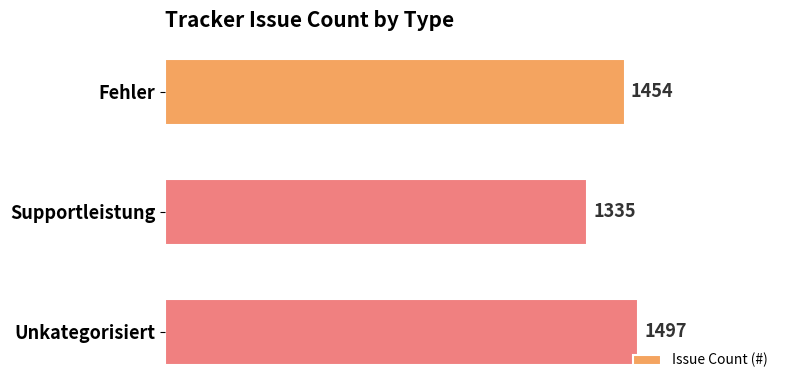

Count the number of categories in the chart.

3